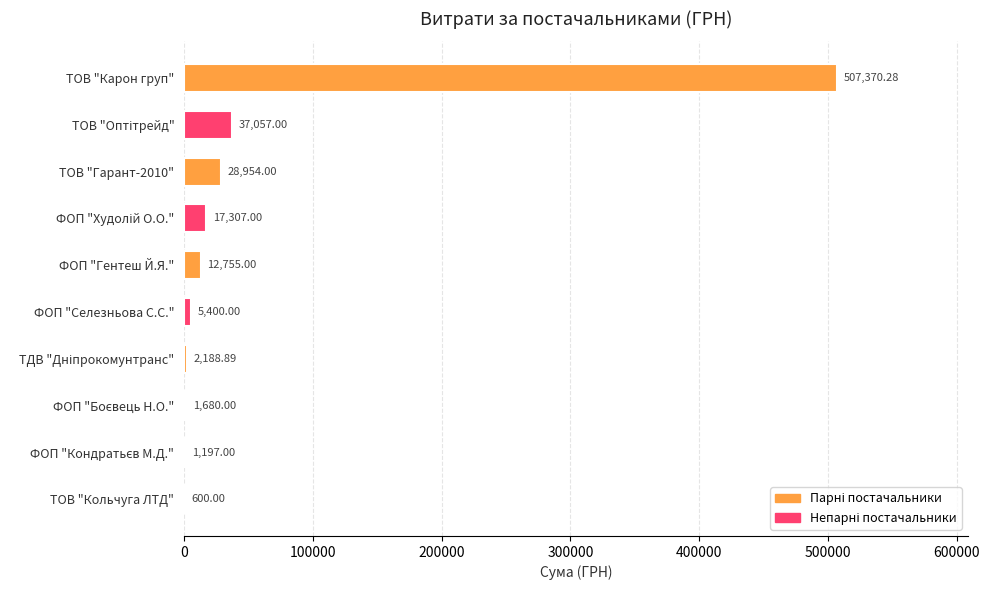

What is the sum of the values at ФОП "Селезньова С.С." and ТОВ "Гарант-2010"?

34354.0